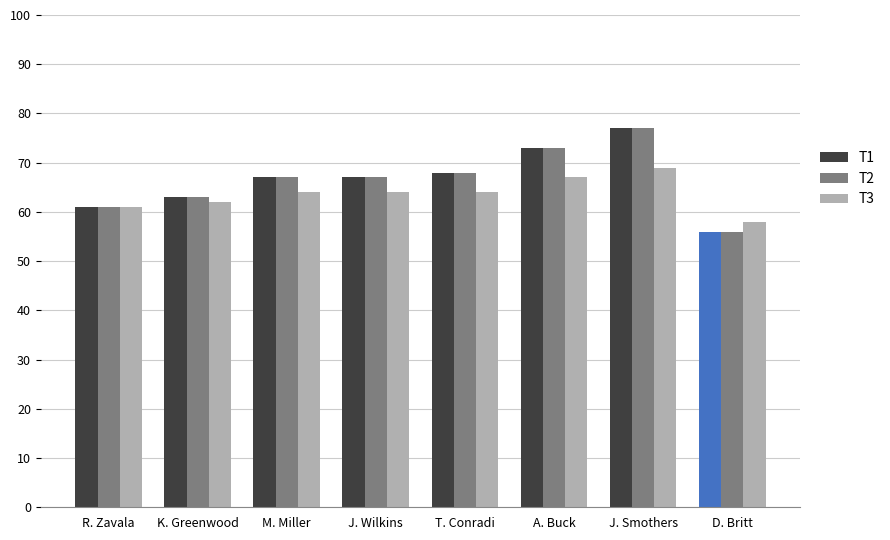

What position from the left is M. Miller?

3